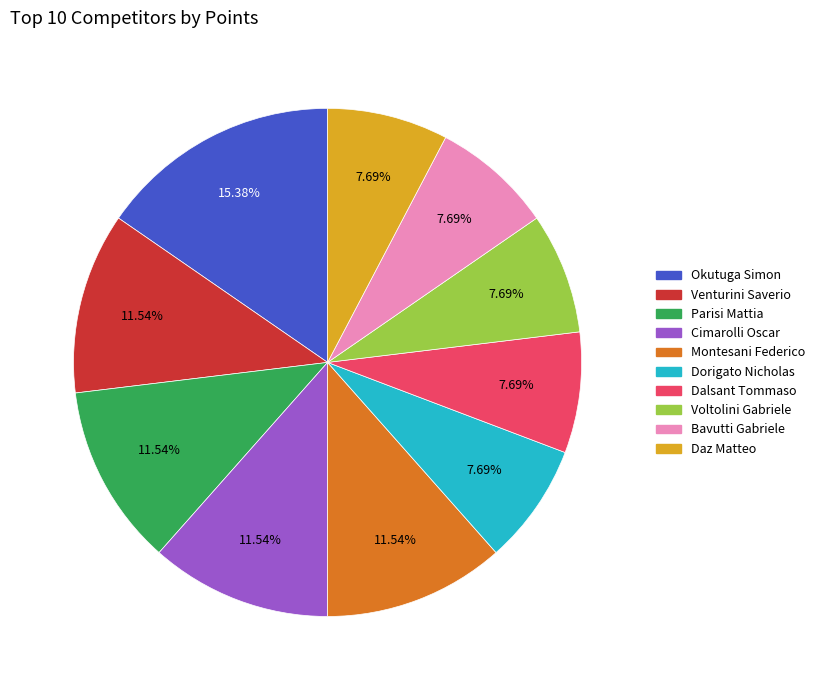

Which has a higher value, Parisi Mattia or Daz Matteo?

Parisi Mattia